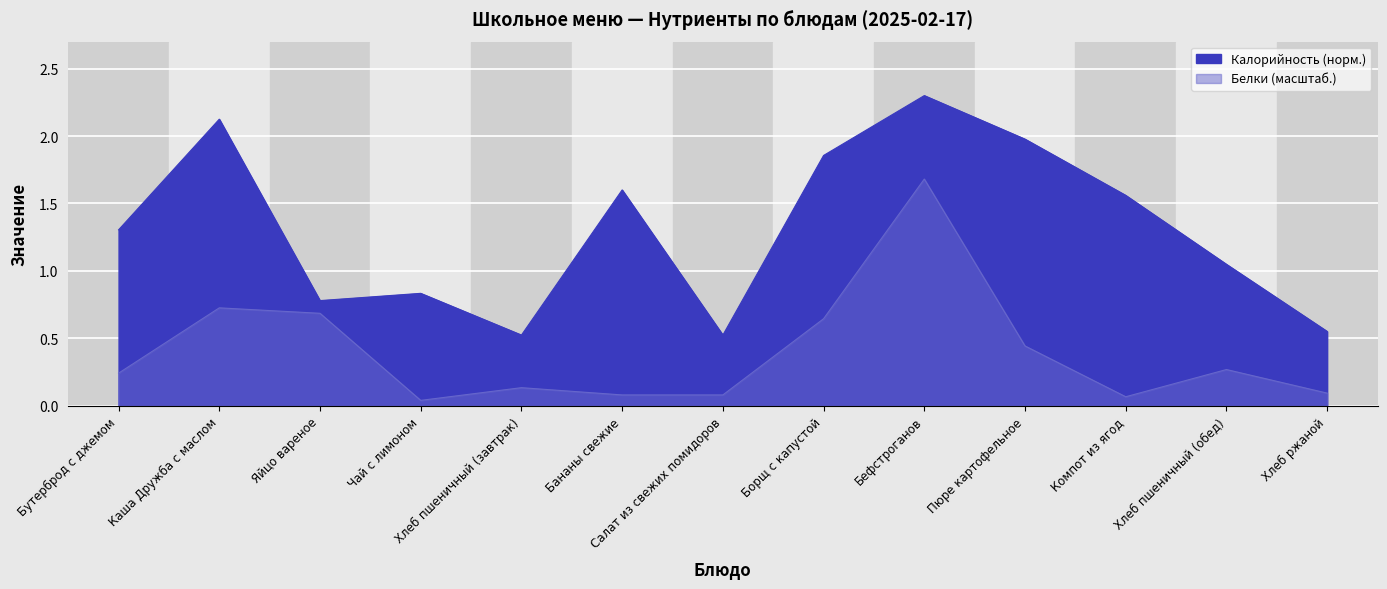

Reading right to left, extract all data points from this chart.

Калорийность: 0.6	1.0	1.6	2.0	2.3	1.9	0.5	1.6	0.5	0.8	0.8	2.1	1.3
Белки: 0.1	0.3	0.1	0.4	1.7	0.6	0.1	0.1	0.1	0.0	0.7	0.7	0.2